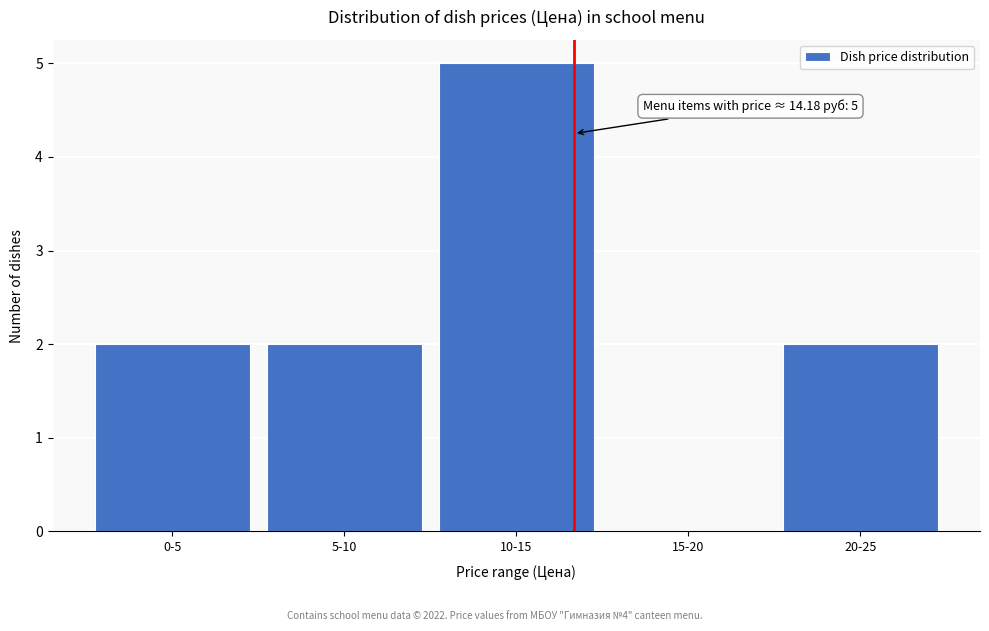

Reading right to left, list all the values displayed in this chart.

20-25=2	15-20=0	10-15=5	5-10=2	0-5=2